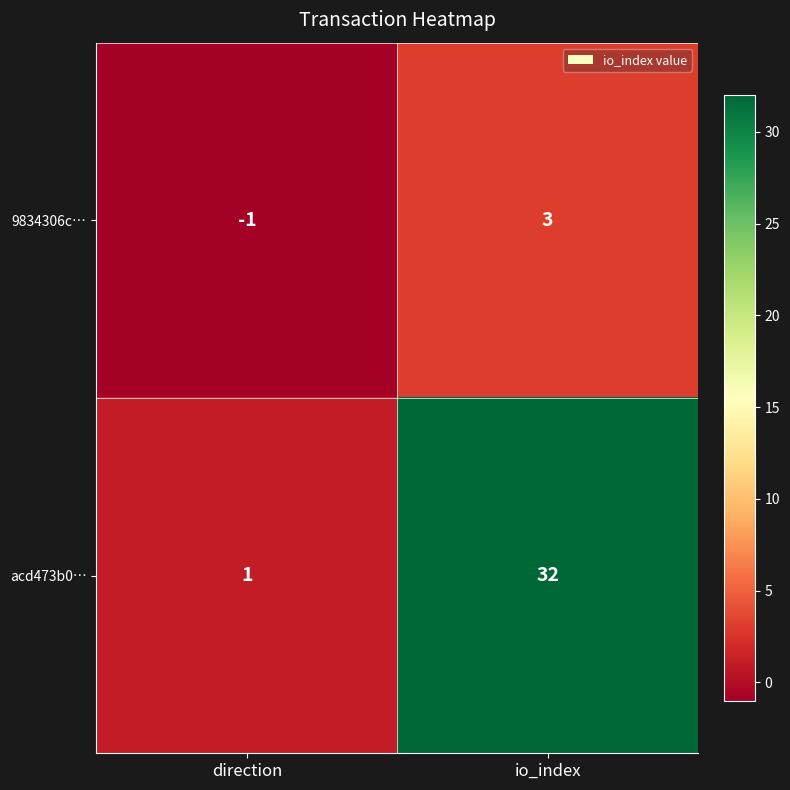

True or false: 9834306c… has a value of 5 at io_index.

False